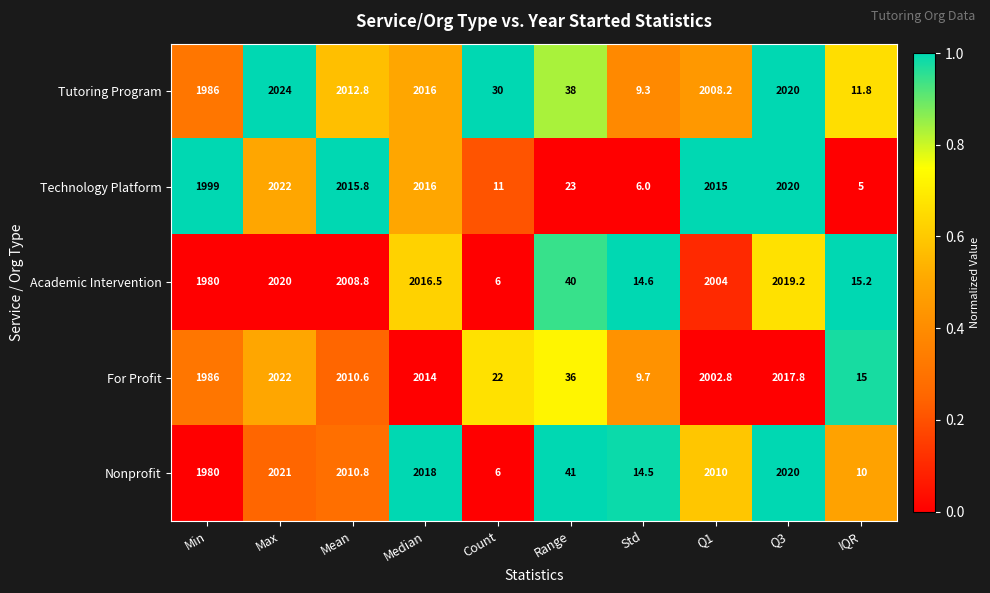

What is the difference between the highest and lowest values at Q3?

2.2